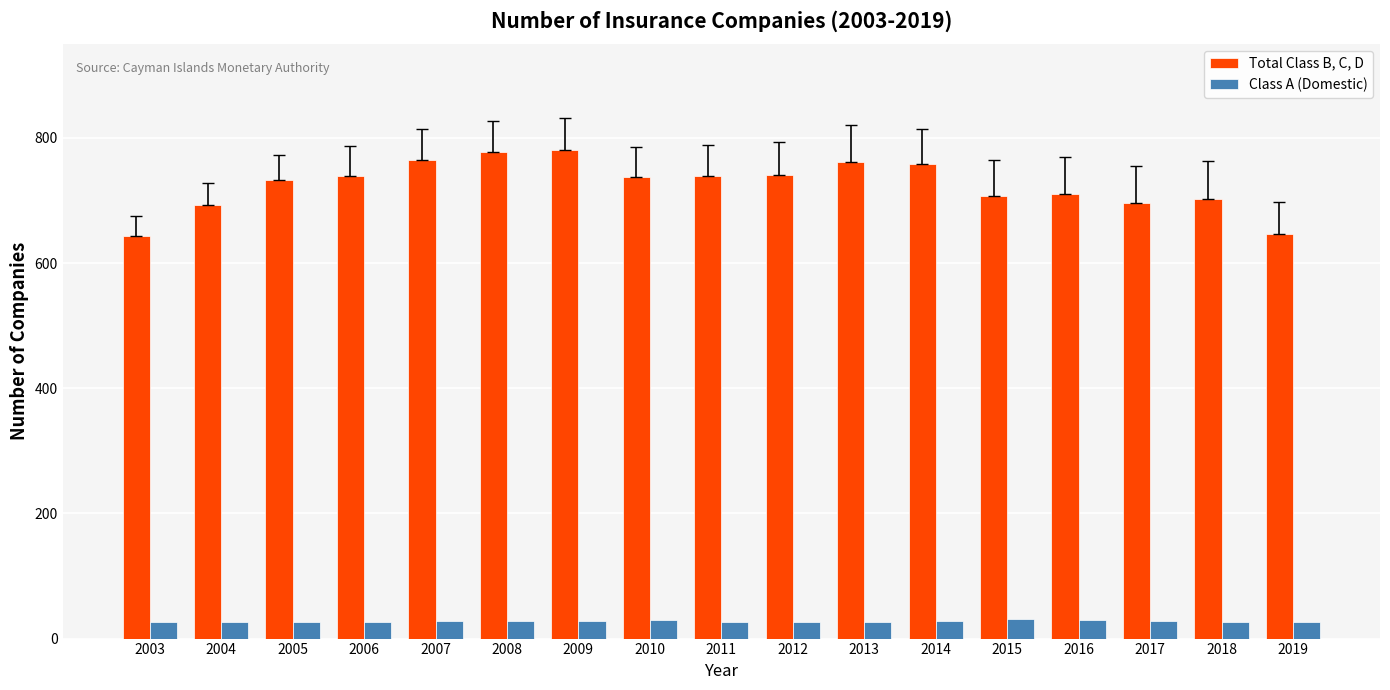

What is the average value of the Class A (Domestic) series?

28